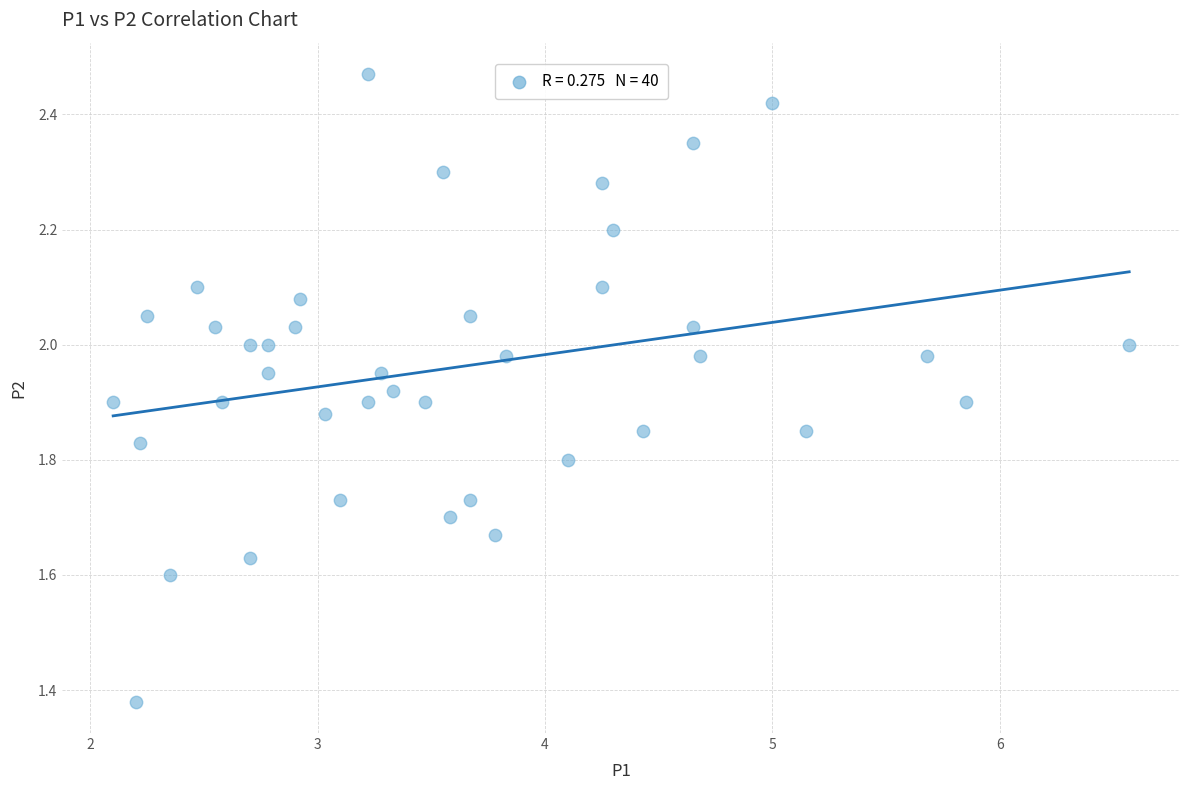

What is the range of Y values (max minus min)?

1.1